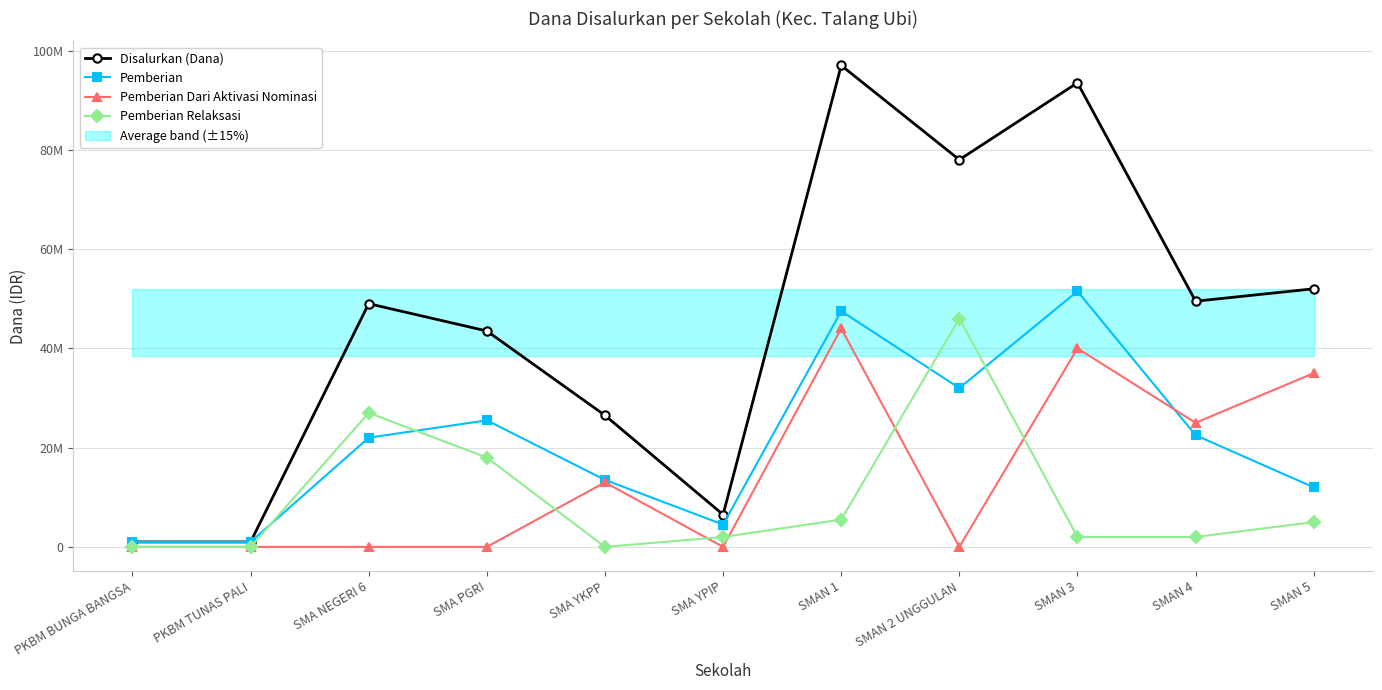

True or false: Disalurkan (Dana) and Pemberian Dari Aktivasi Nominasi intersect in this chart.

False